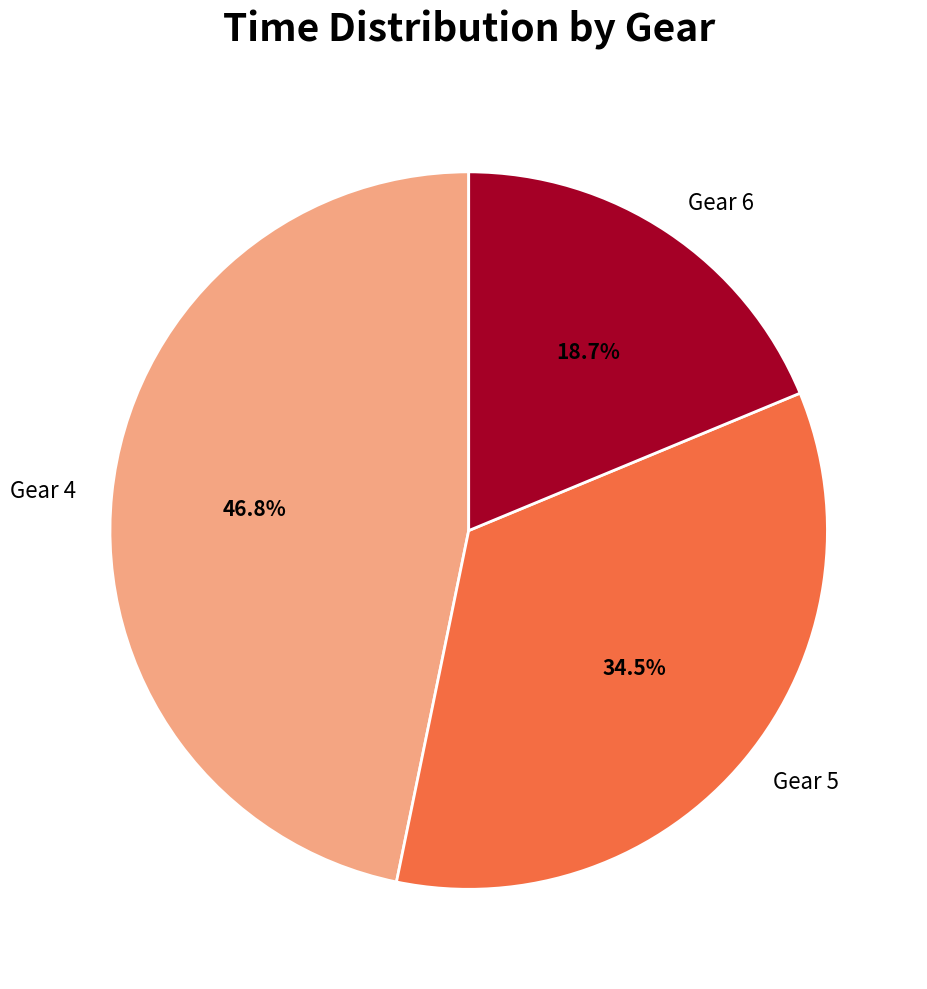

What is the largest slice in the pie chart?

Gear 4